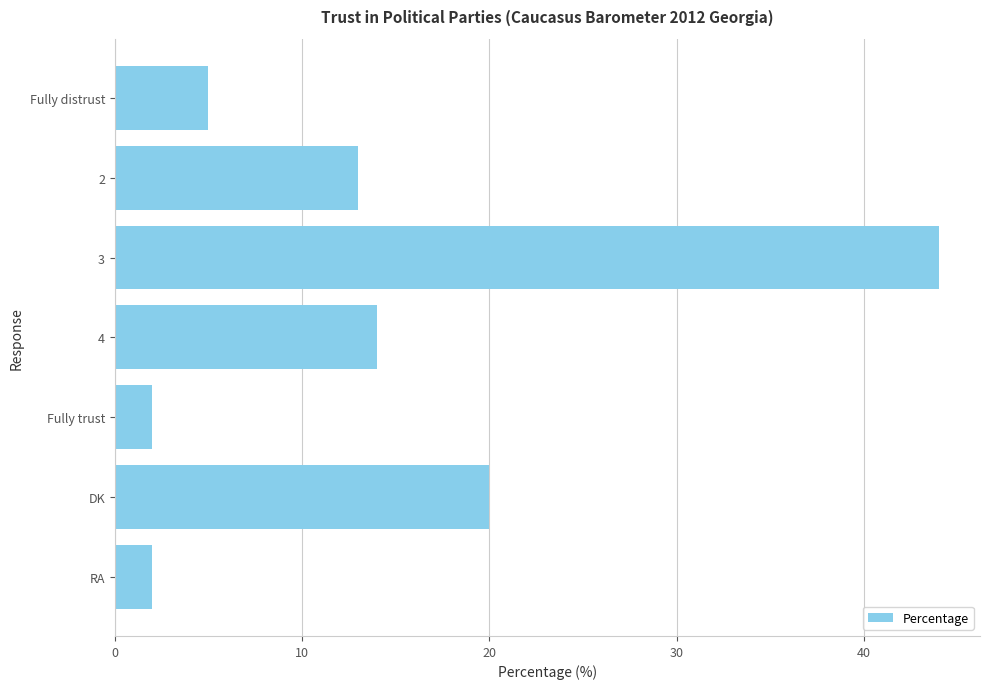

What is the change in value from 4 to Fully trust?

-12